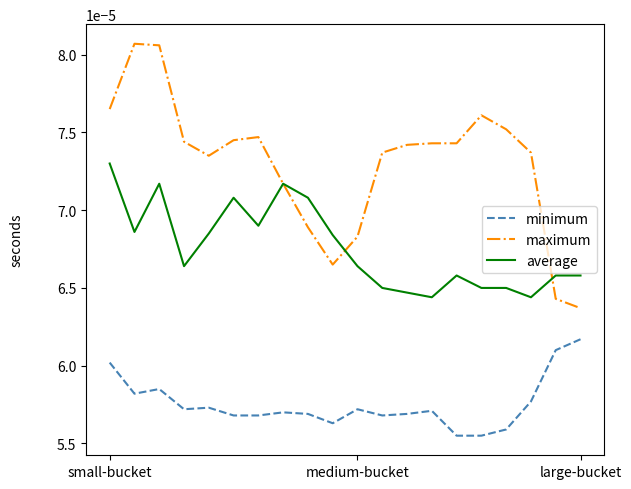

Rank the series by their maximum value, from highest to lowest.

maximum, average, minimum